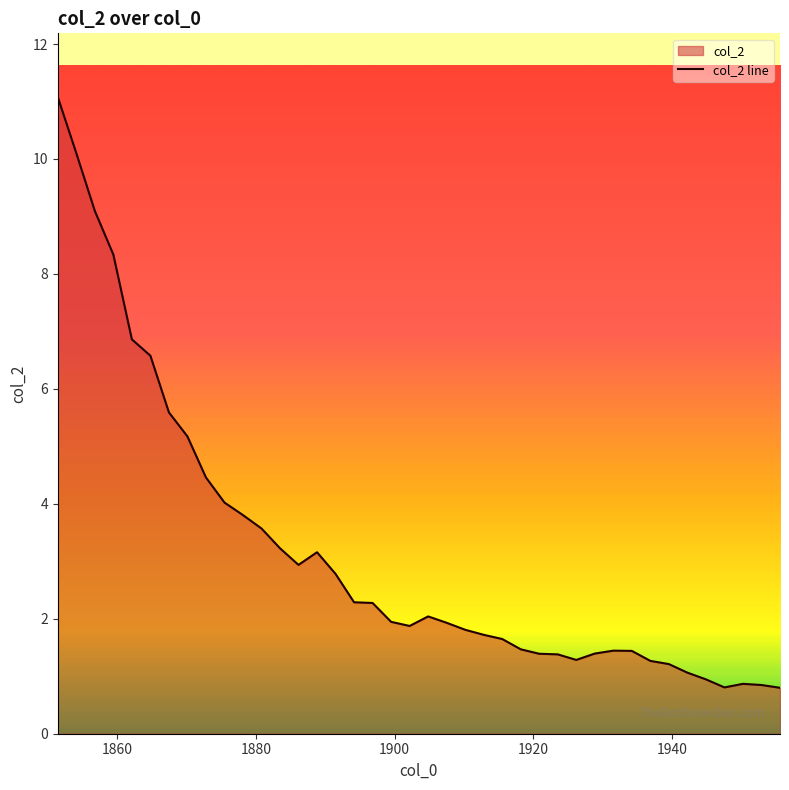

What is the maximum value shown in the chart?

11.1